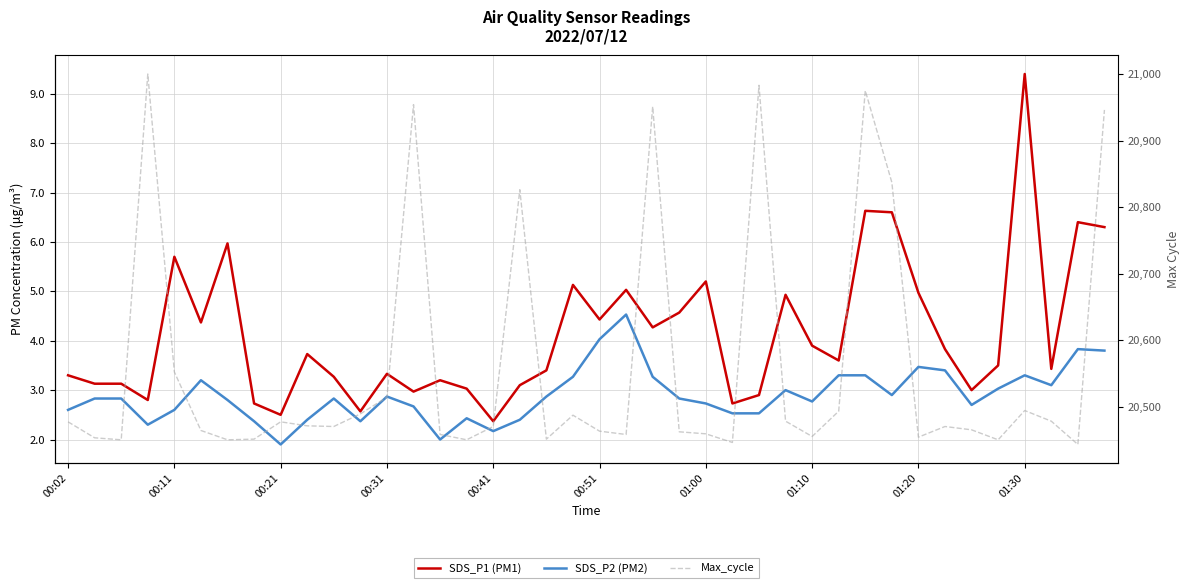

Does the chart display data point markers on the line(s)?

No